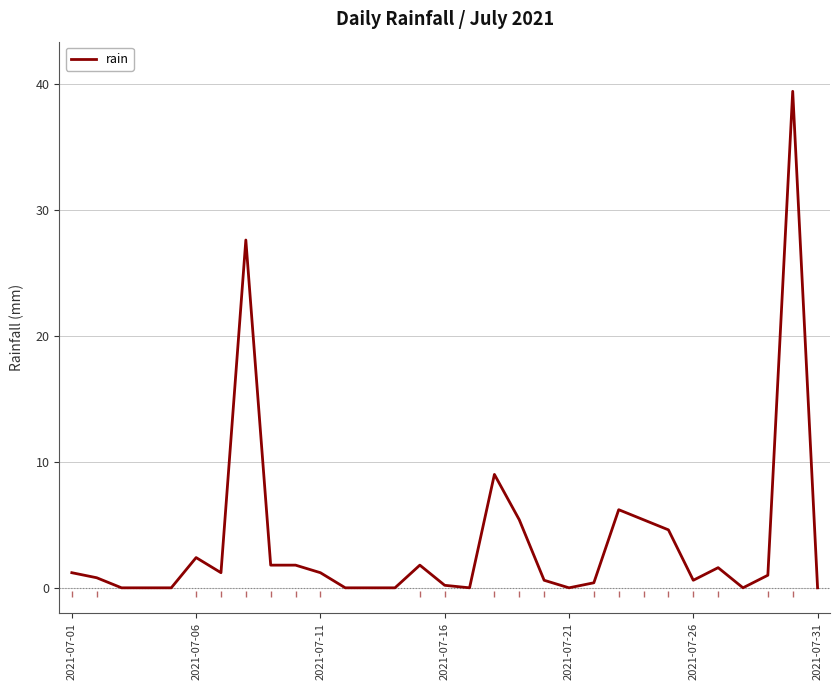

What is the difference between the maximum and minimum values?

39.4